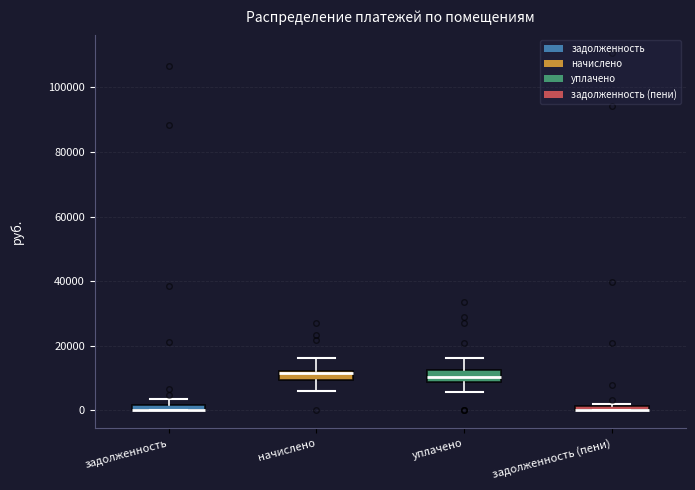

Where is the upper edge of the box for задолженность (пени) on the y-axis? The values are not printed on the chart, so give them approximately, as read against the axis.

2000